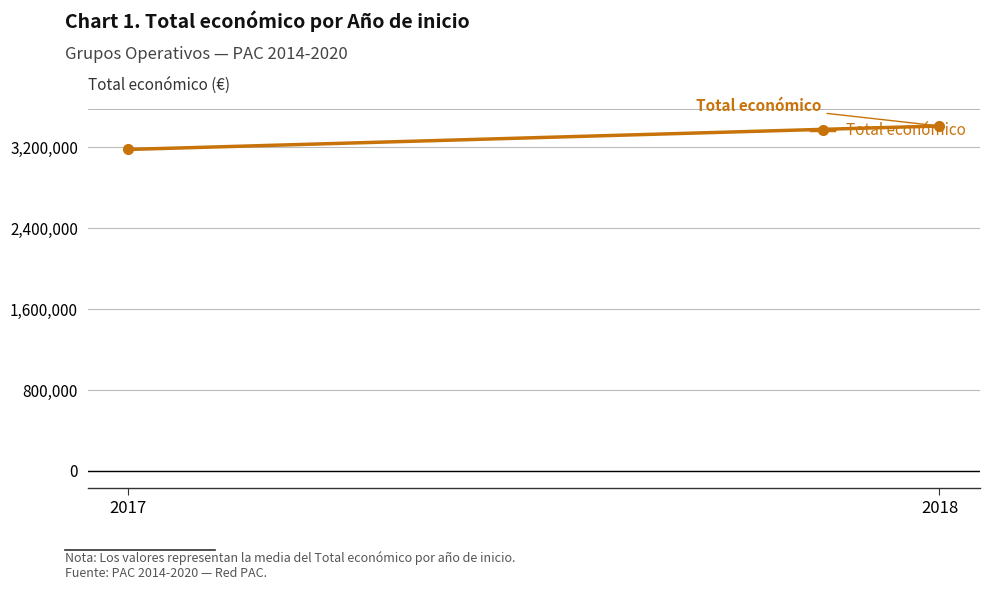

What is the change in value from 2017 to 2018?

+232337.5